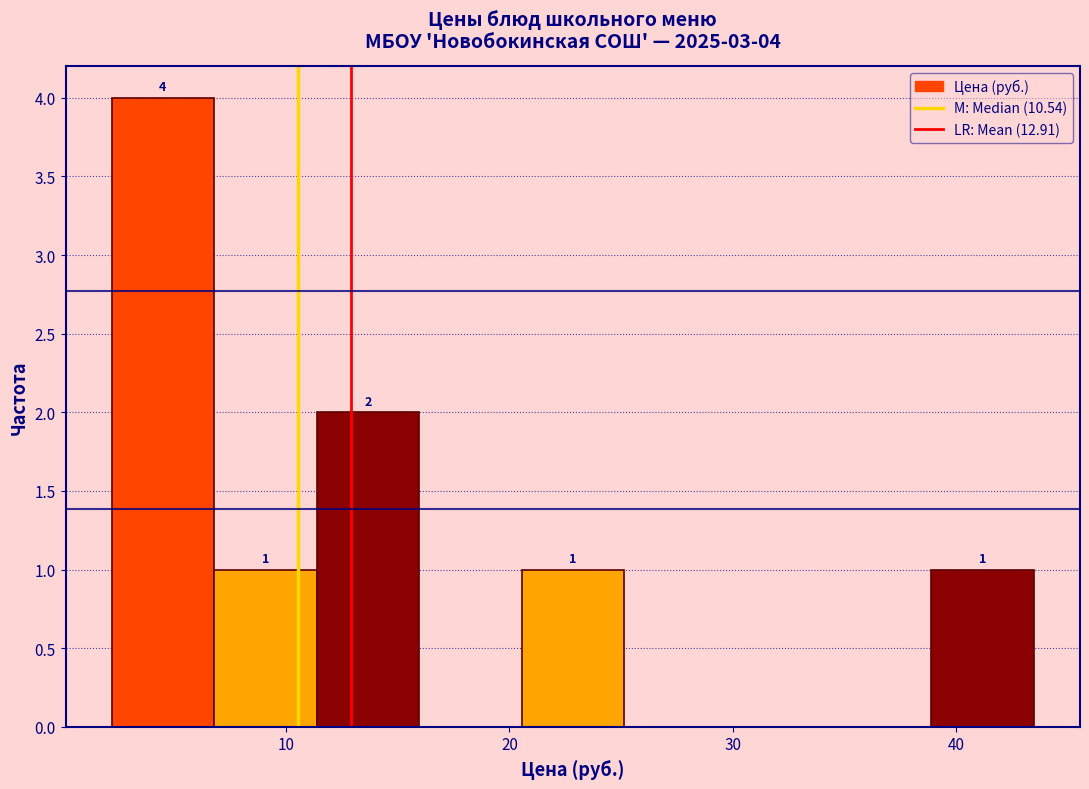

Over which range of the x-axis is the bar tallest?

2 to 7